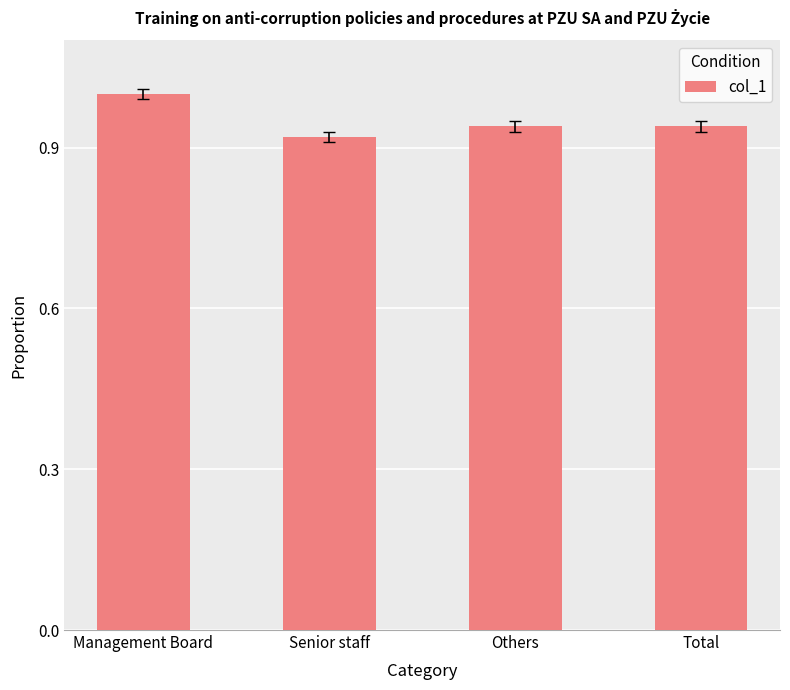

Does the chart contain any negative values?

No